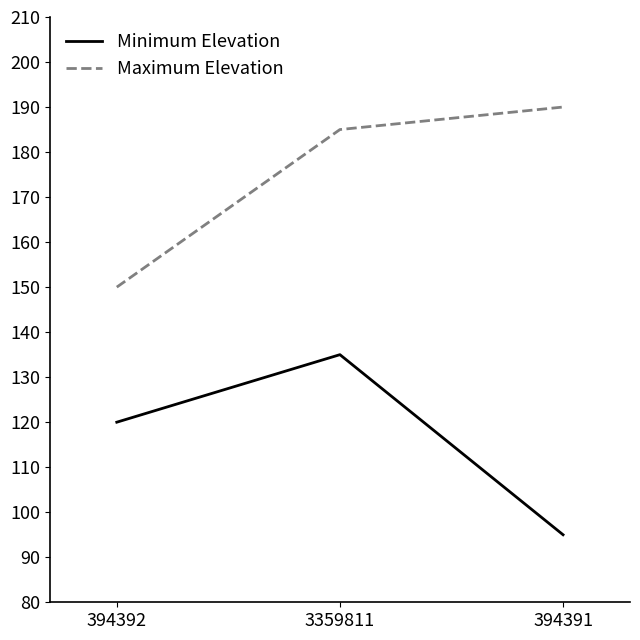

What is the total value across all series at 3359811?

320